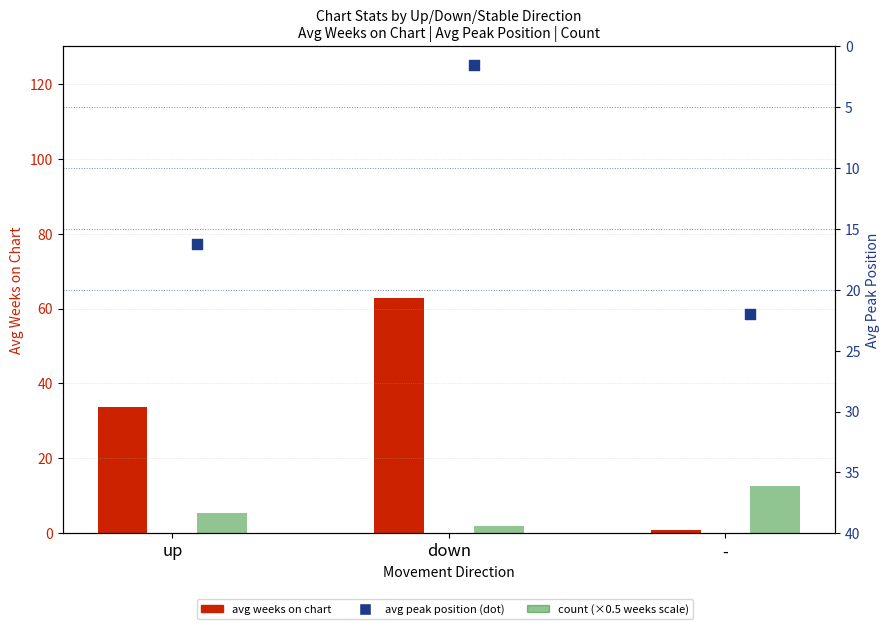

At which category is the sum across all series the highest?

down